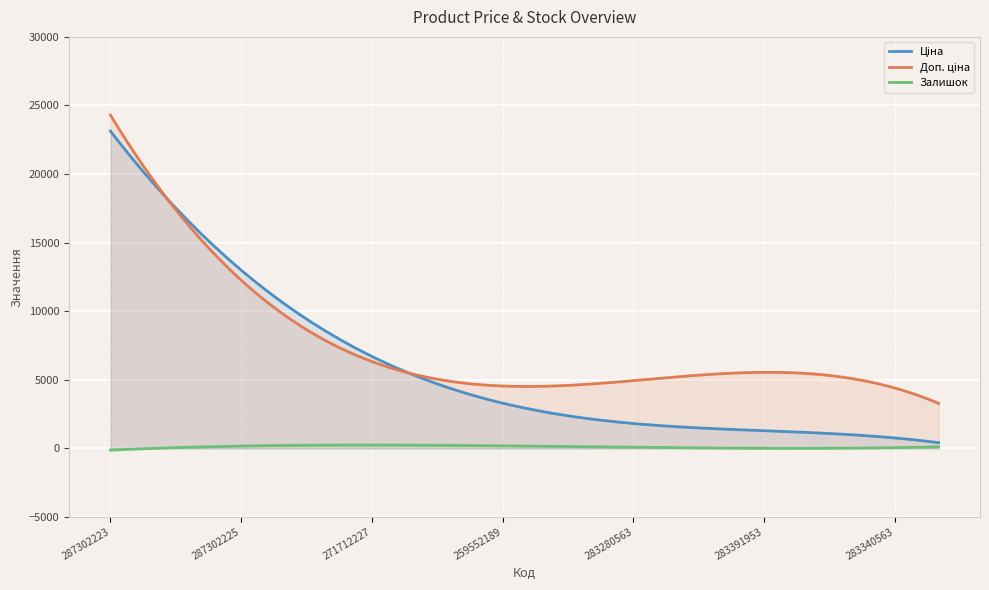

How many lines are shown in the chart?

3